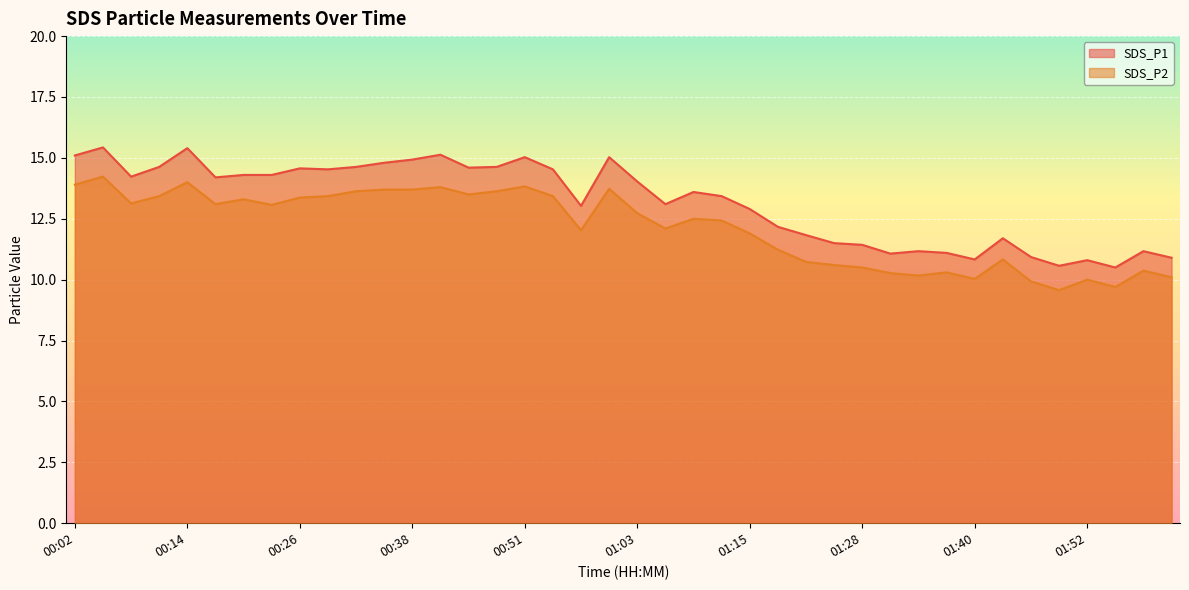

At 00:02, list the series in order from smallest to largest.

SDS_P2, SDS_P1